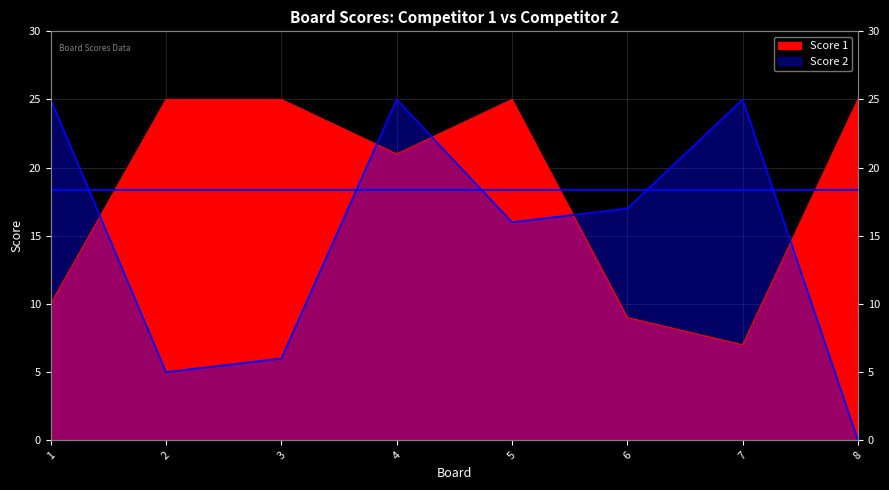

Which series has the widest spread of values?

Score 2